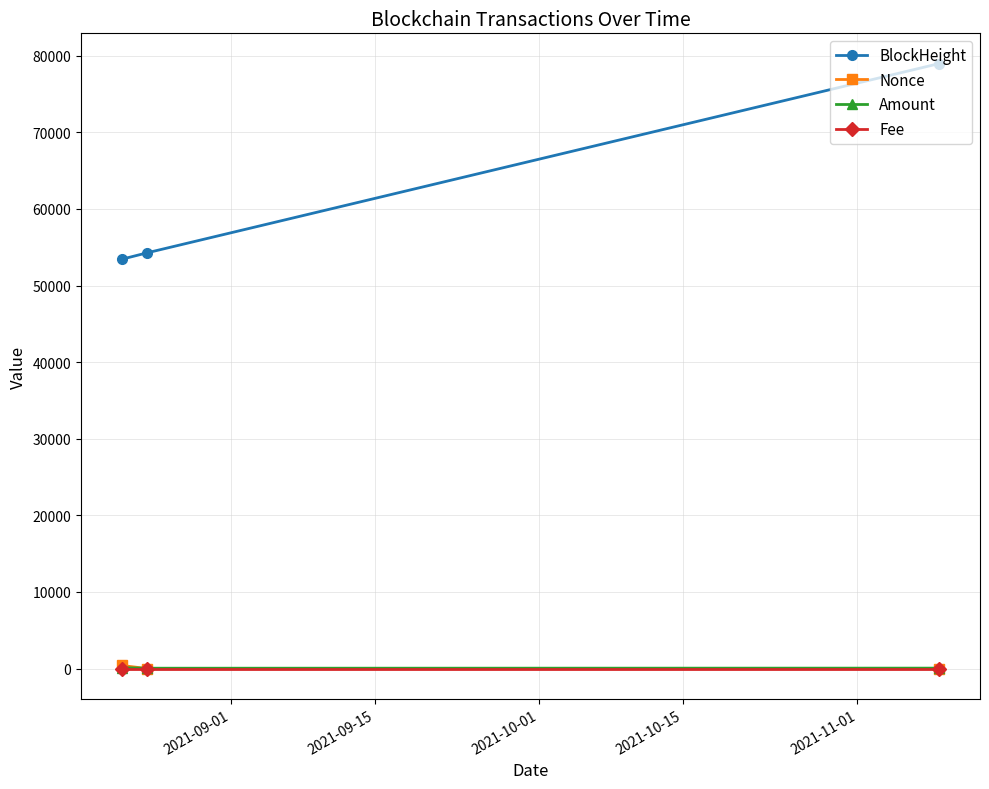

At how many categories does at least one series exceed 18018?

3